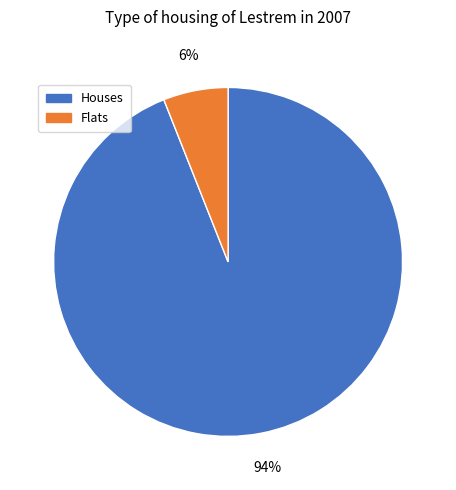

Is there a majority slice in this chart?

Yes